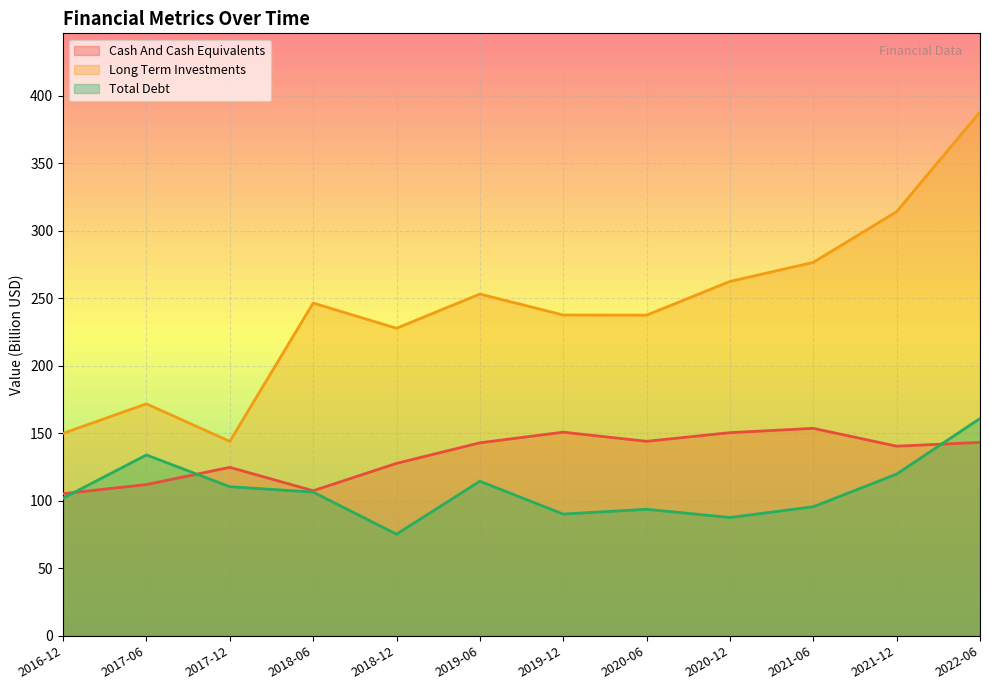

What is the highest value of the Total Debt series?

161.0